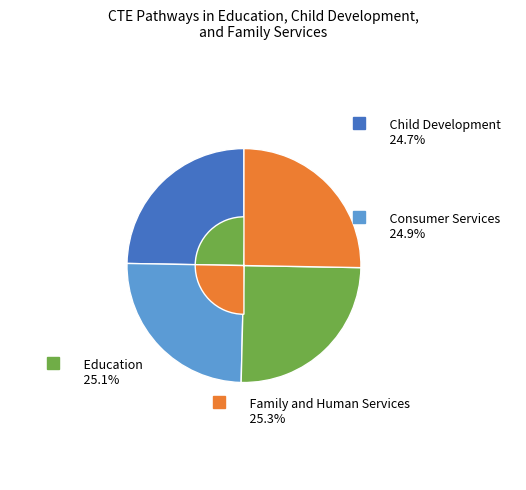

What portion of the pie excludes Family and Human Services?

74.7%